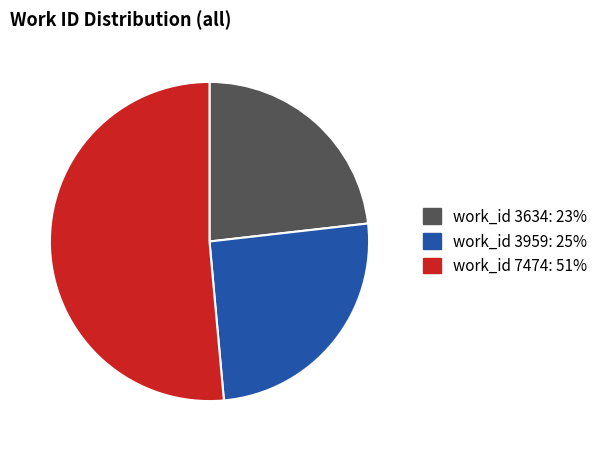

Is there any slice that represents more than half of the pie?

Yes